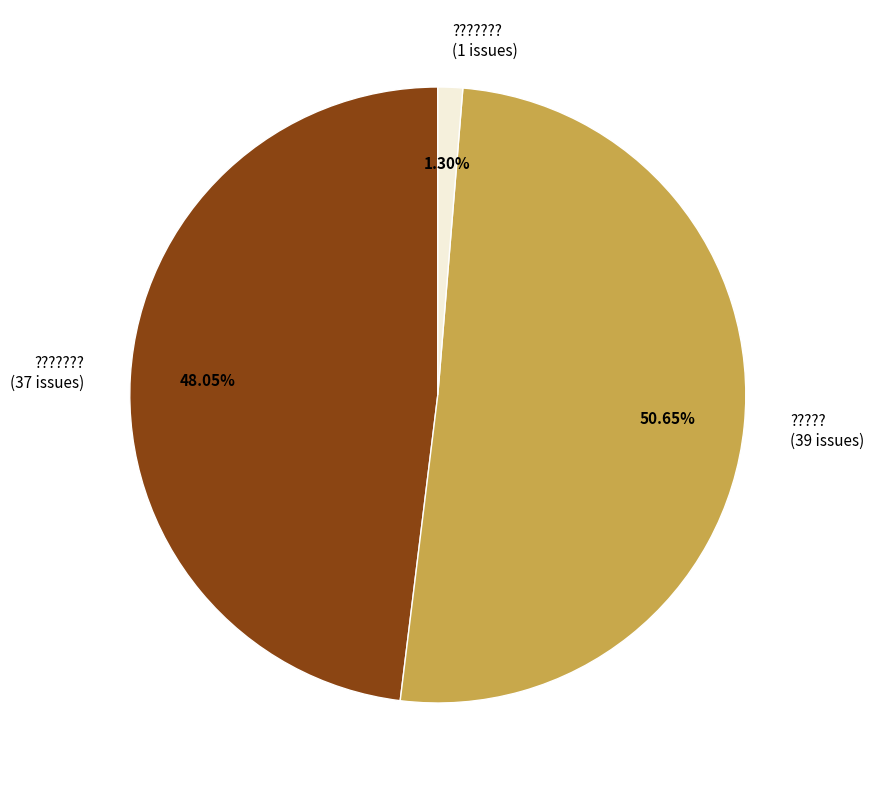

What is the ratio of the value at ??????? (37 issues) to the value at ????? (39 issues)?

0.9